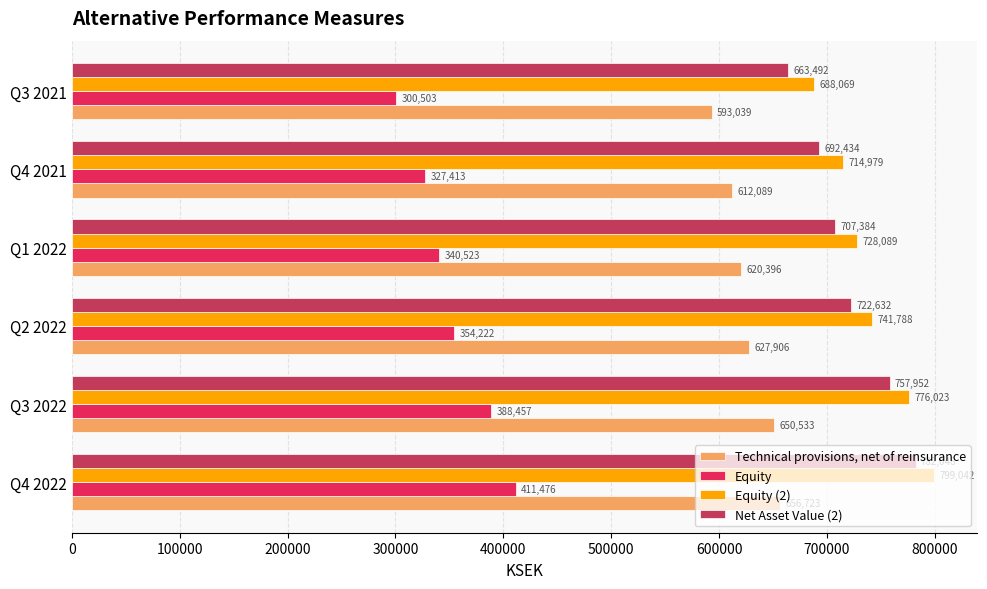

At which label is Technical provisions, net of reinsurance closest to 624881?

Q2 2022